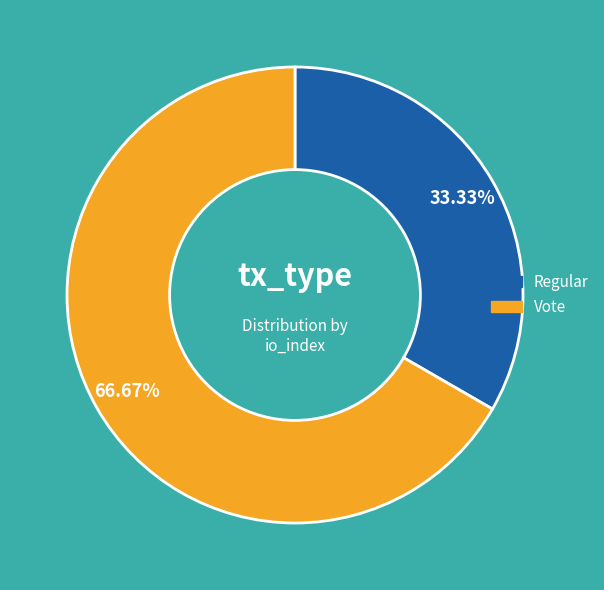

Is there any slice that represents more than half of the pie?

Yes